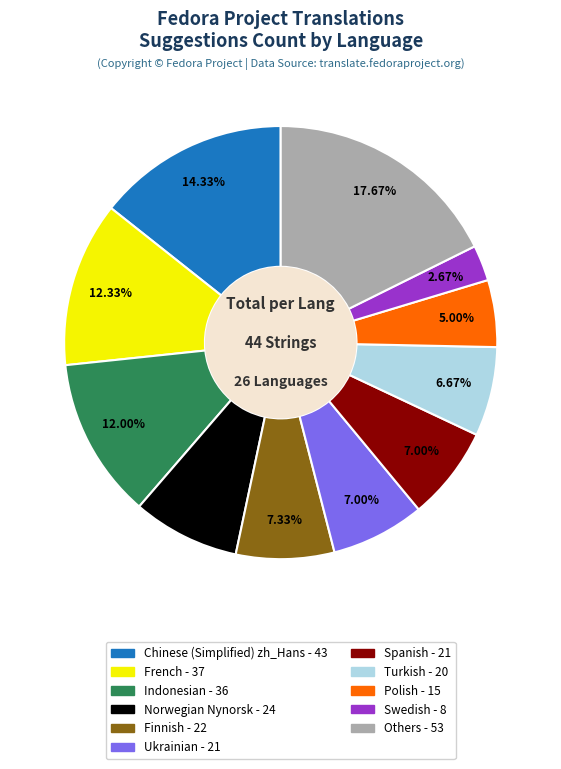

Is there any slice that represents more than half of the pie?

No